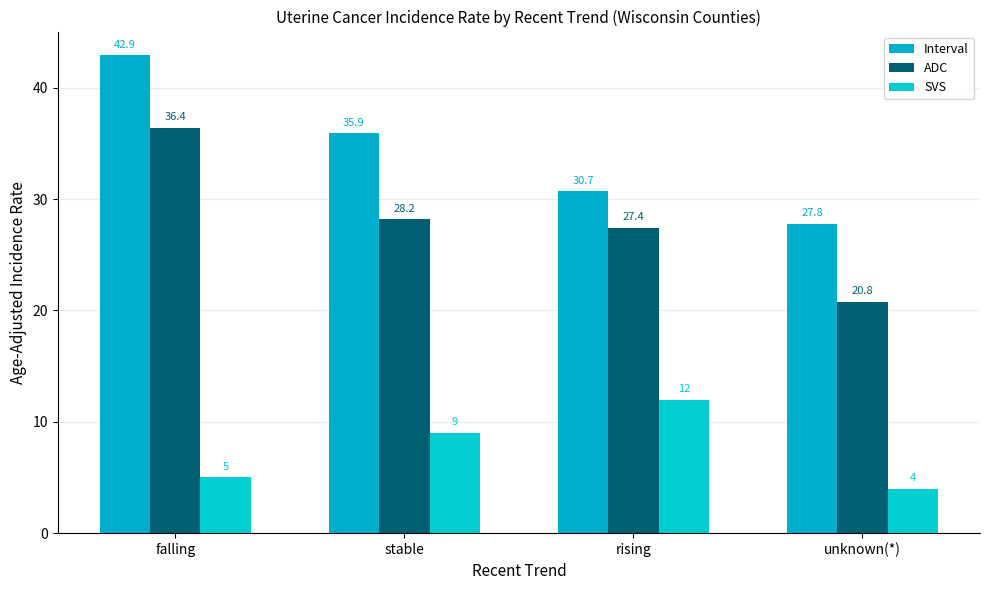

Is it true that Interval equals 35.9 at stable?

True